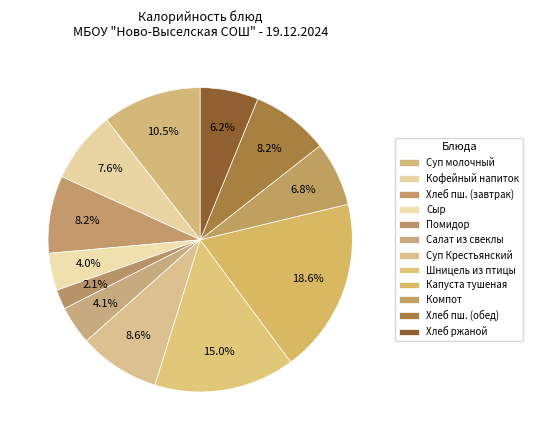

How many segments does this pie chart have?

12